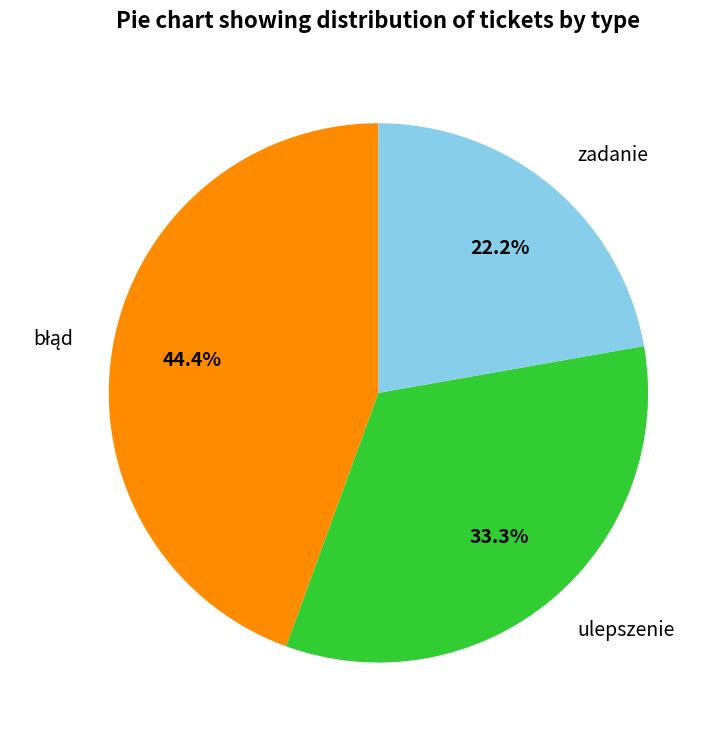

Approximately how many times larger is the value at ulepszenie compared to zadanie?

1.5